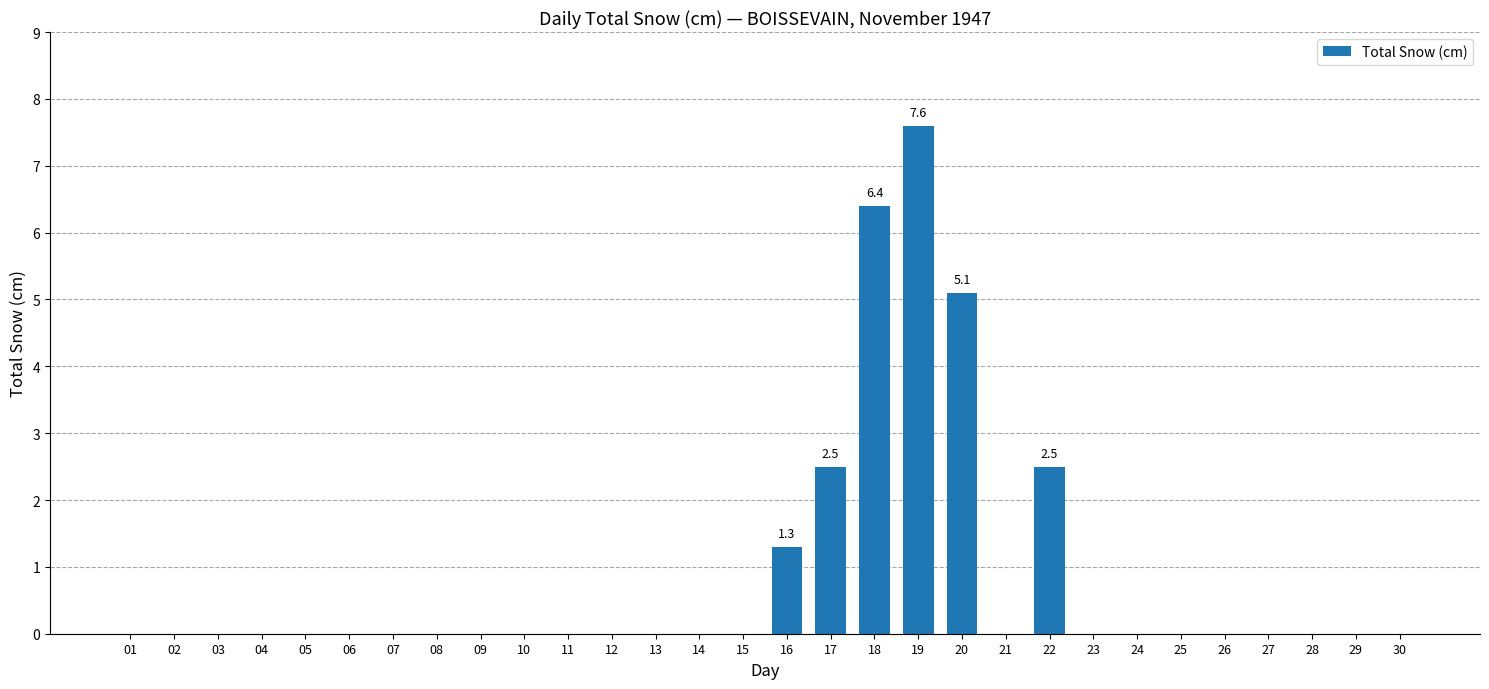

The value at 20 is 3.5. True or false?

False